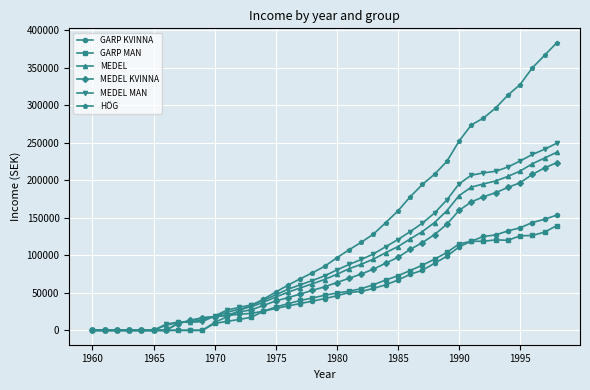

List the series in order of their peak value, highest first.

HÖG, MEDEL MAN, MEDEL, MEDEL KVINNA, GARP KVINNA, GARP MAN